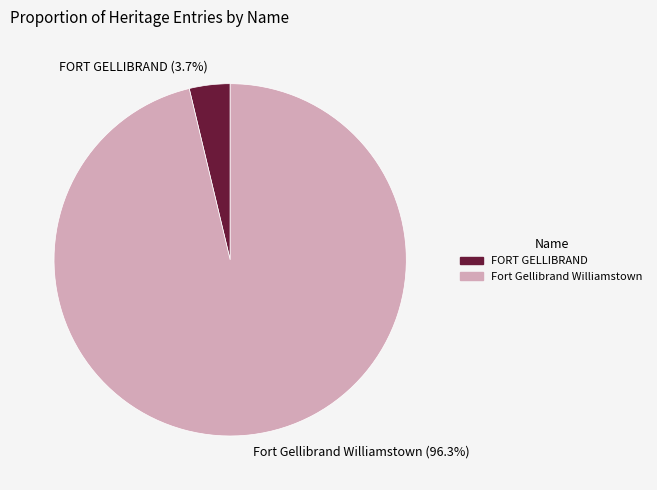

What percentage is the FORT GELLIBRAND slice, to the nearest percent?

4%